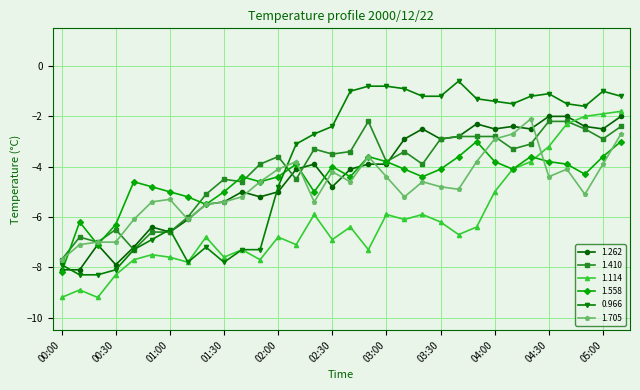

Which series ends up on top after the final intersection of 1.558 and 0.966?

0.966